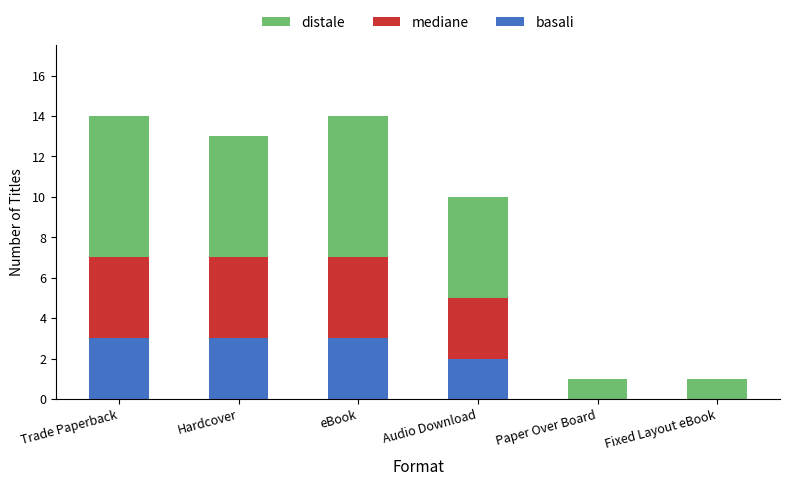

Count the number of data series in this chart.

3